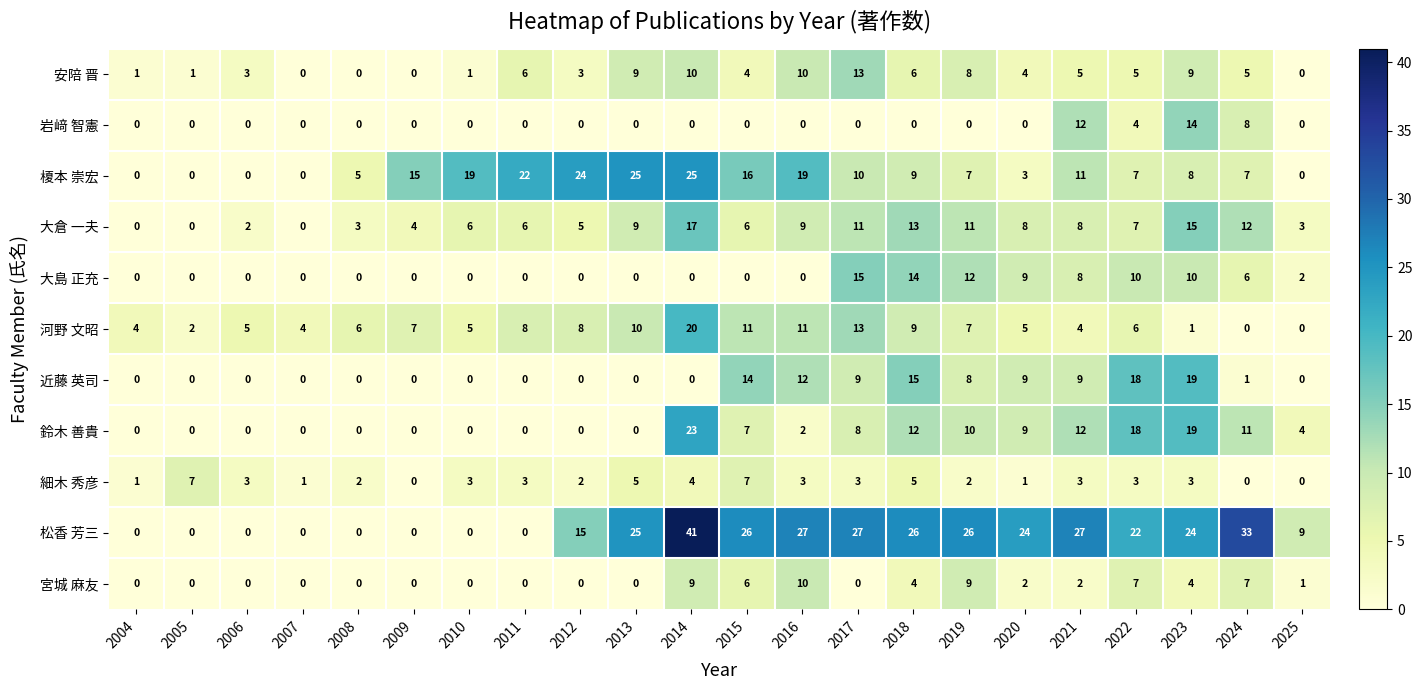

What is the spread (max minus min) of values at 2016?

27